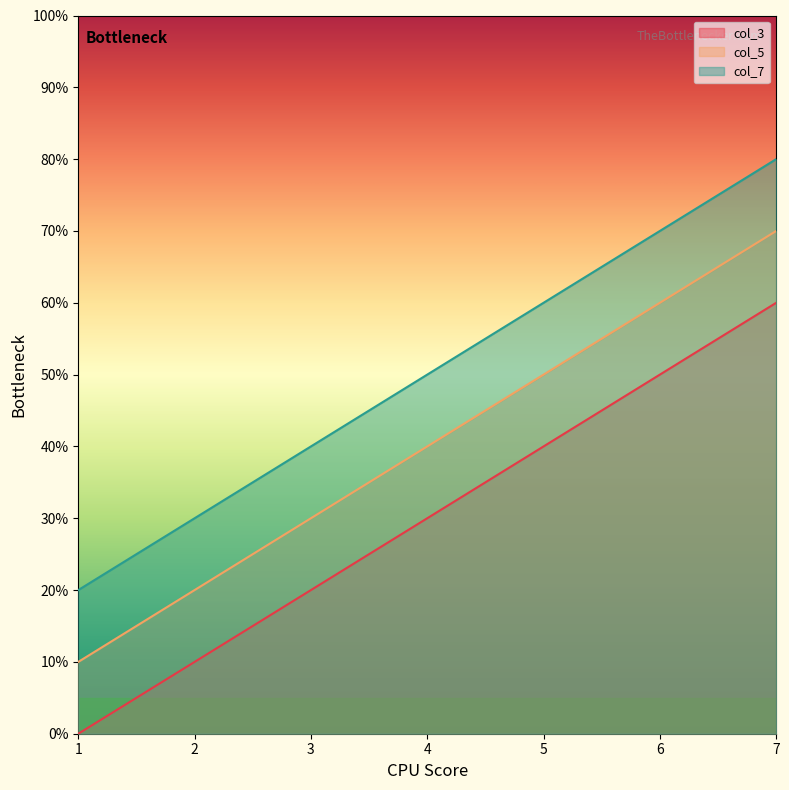

How many data points in col_7 are less than 49?

3